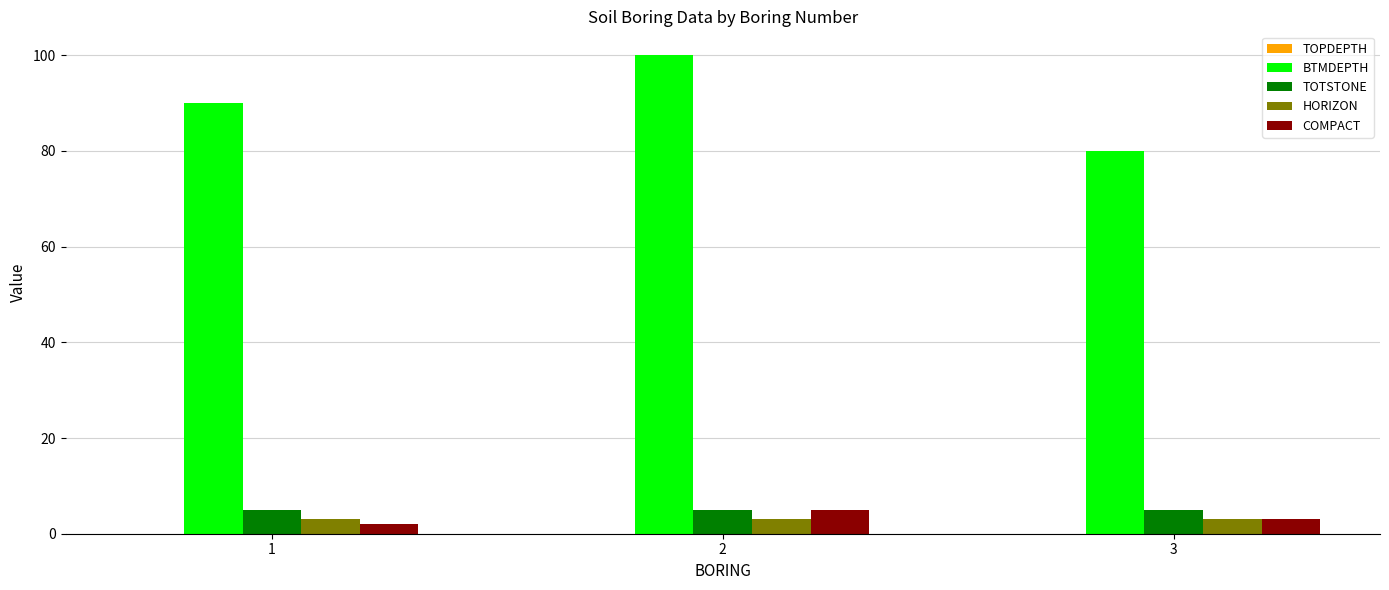

The value of TOTSTONE at 3 is 5. True or false?

True